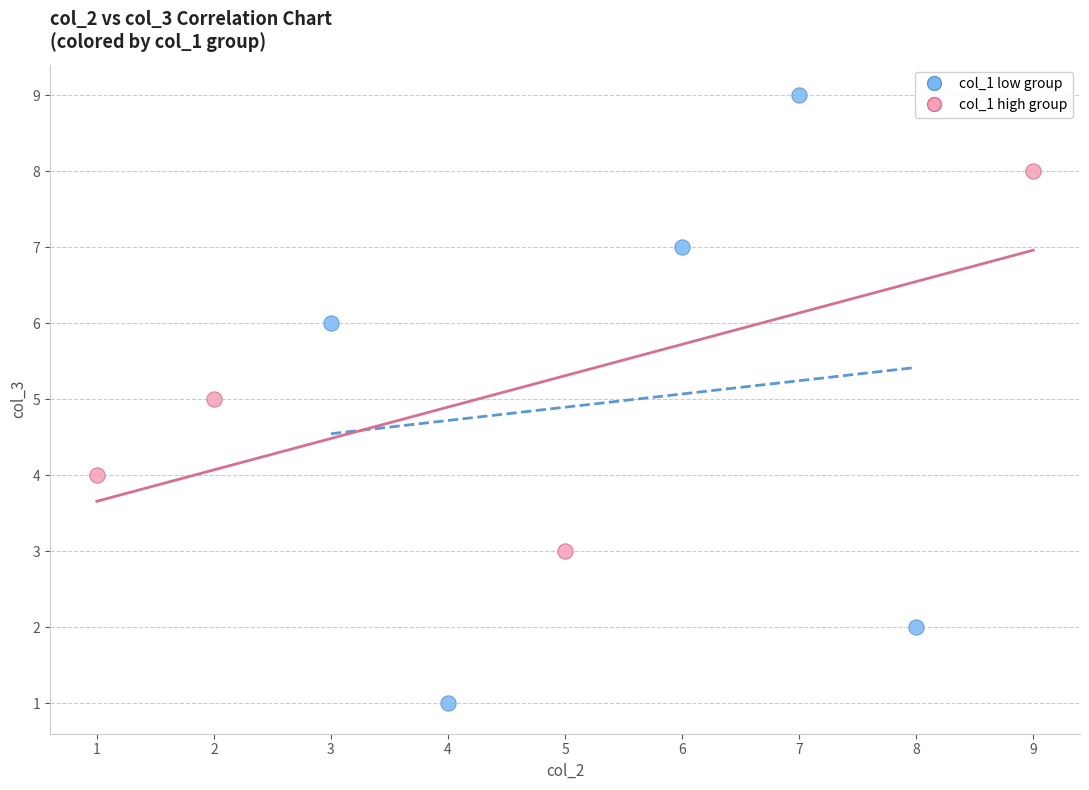

What are all the series names shown in the legend?

col_1 low group, col_1 high group